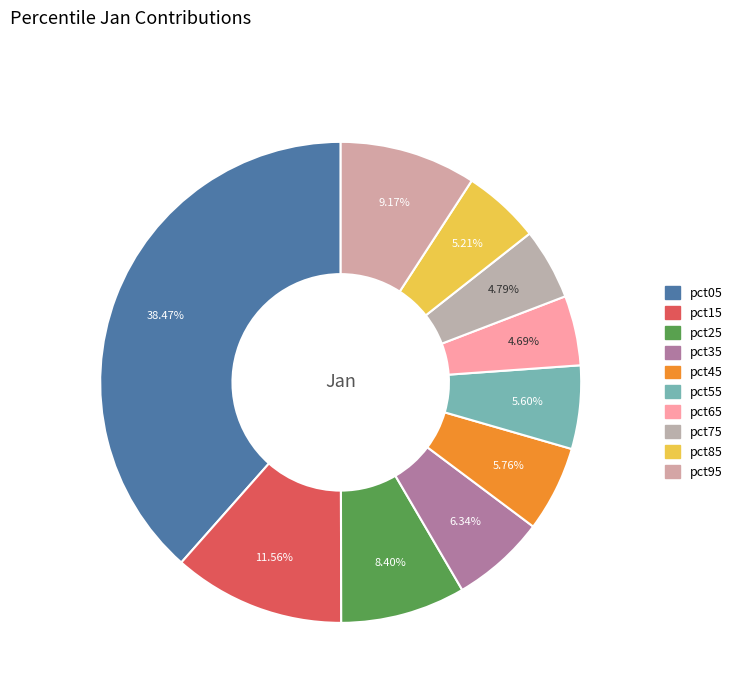

What is the change in value from pct25 to pct85?

-0.1